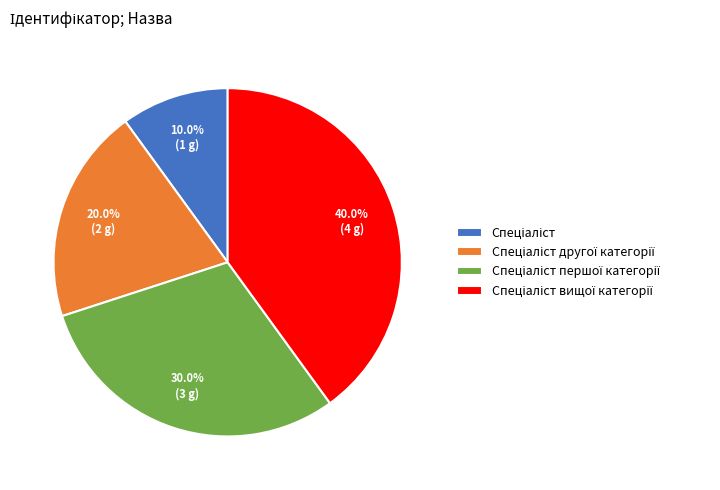

Is there a majority slice in this chart?

No